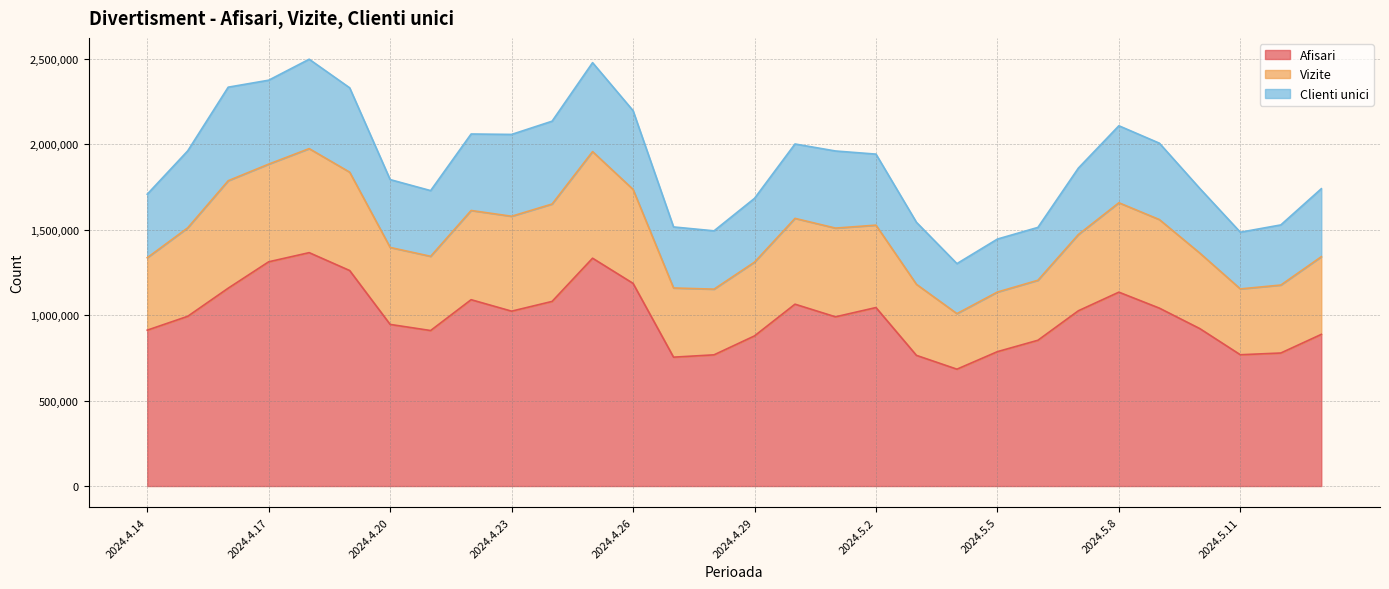

Is the value of Vizite at 2024.4.29 greater than the value of Clienti unici at 2024.5.2?

Yes